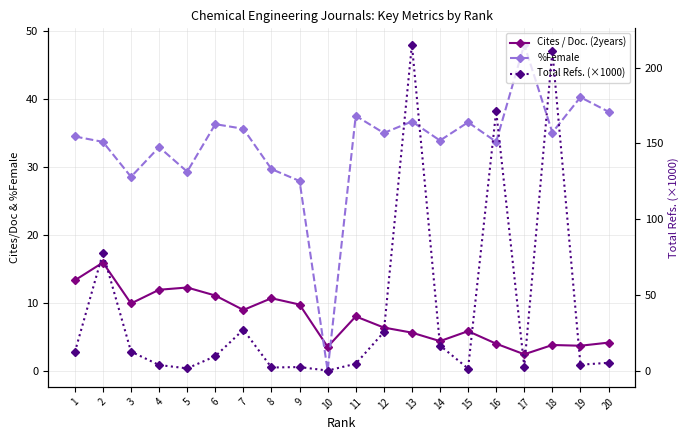

How many values in the Cites / Doc. (2years) series exceed 7?

10